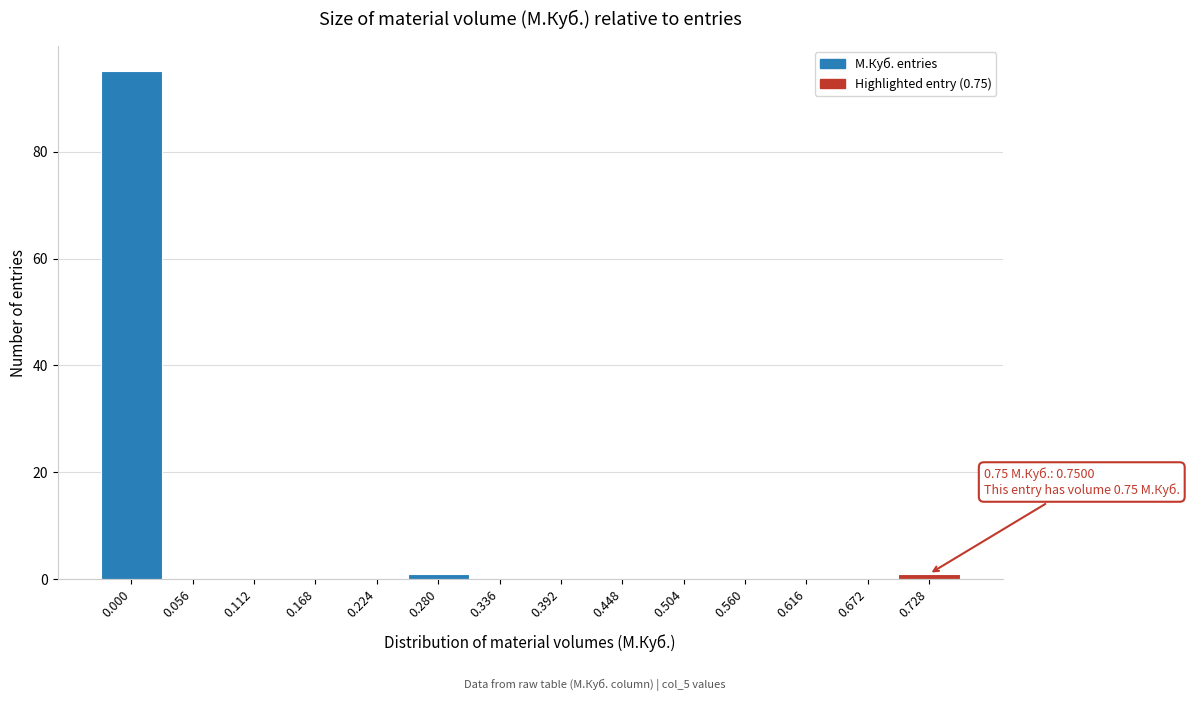

Reading left to right, list all the values displayed in this chart.

0.000=95	0.056=0	0.112=0	0.168=0	0.224=0	0.280=1	0.336=0	0.392=0	0.448=0	0.504=0	0.560=0	0.616=0	0.672=0	0.728=1